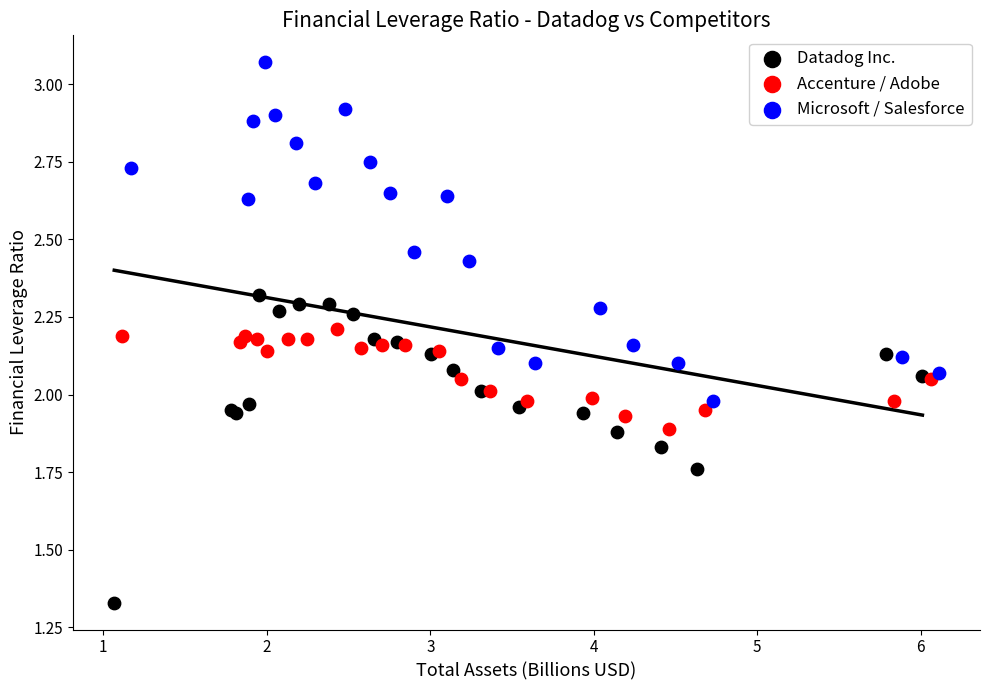

Which series contains the highest Y value?

Microsoft / Salesforce